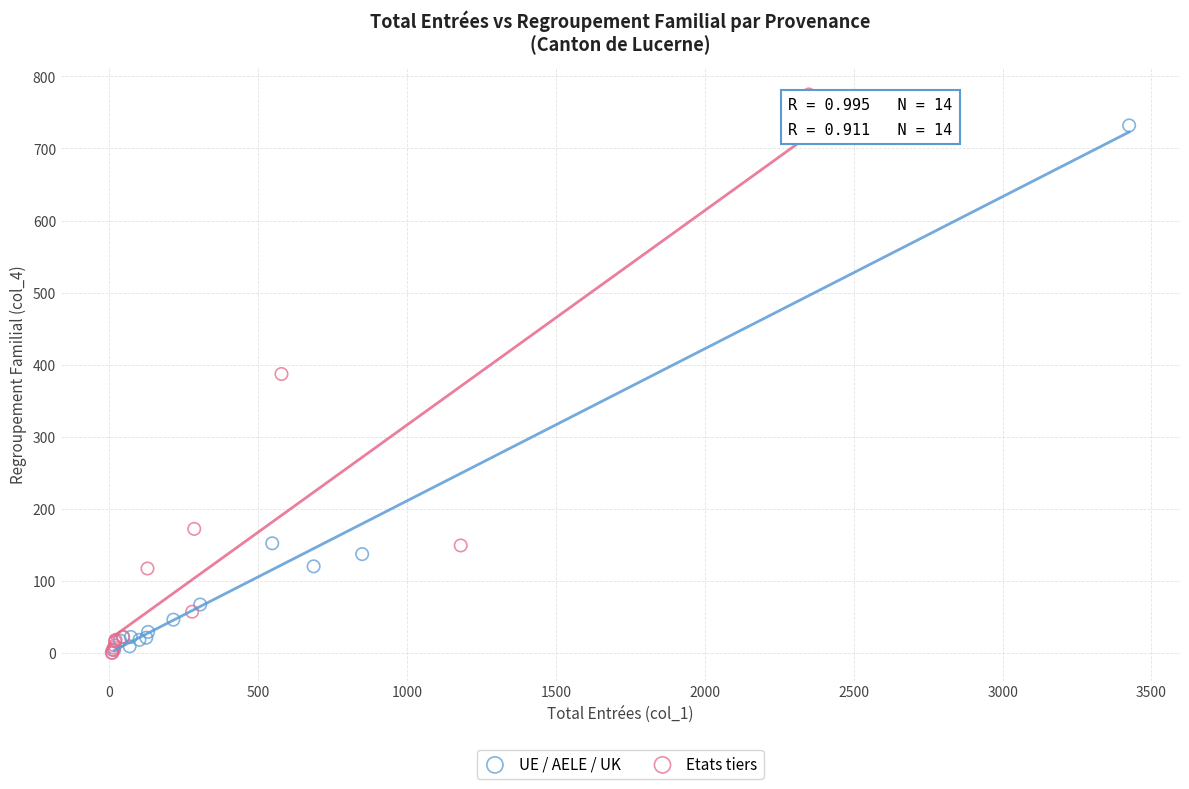

Which series reaches the maximum Y coordinate?

Etats tiers